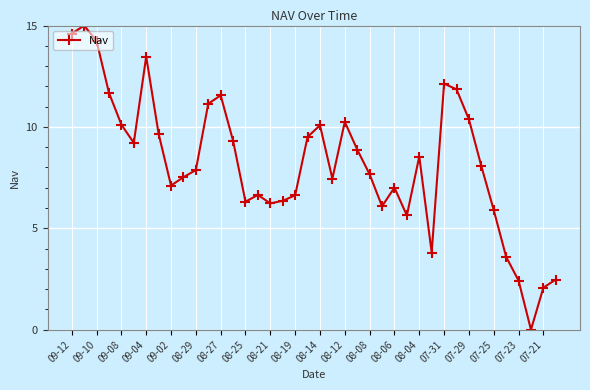

What is the maximum value shown in the chart?

15.0